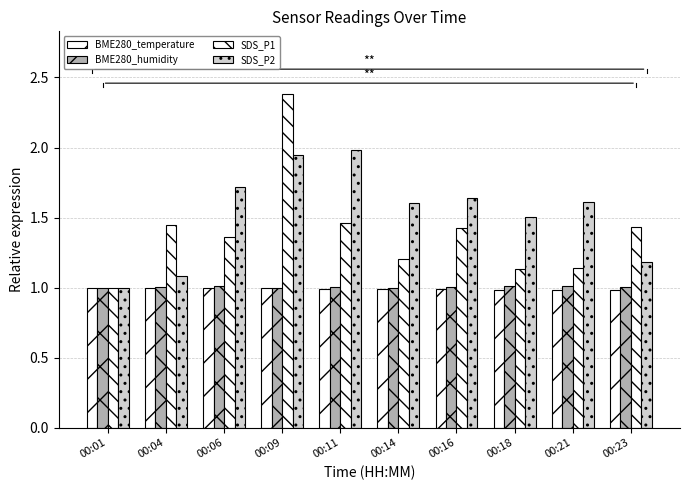

What is the difference between the highest and lowest values at 00:21?

0.6